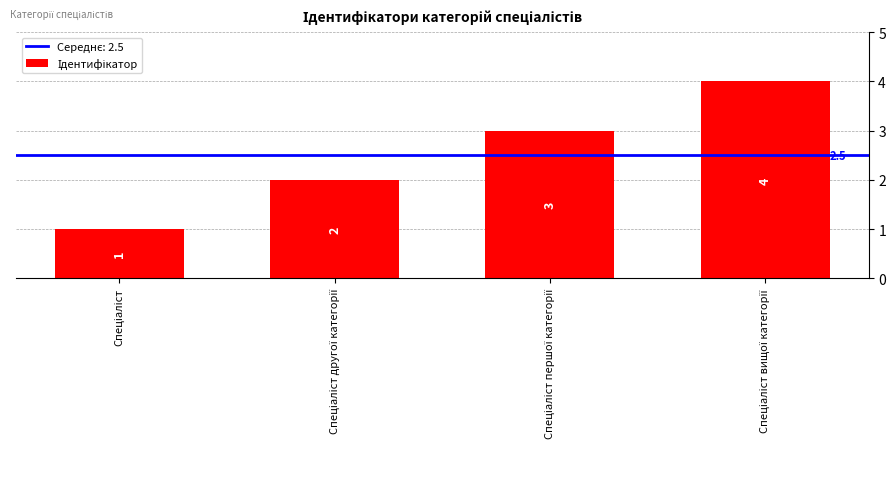

Does the chart contain stacked bars?

No